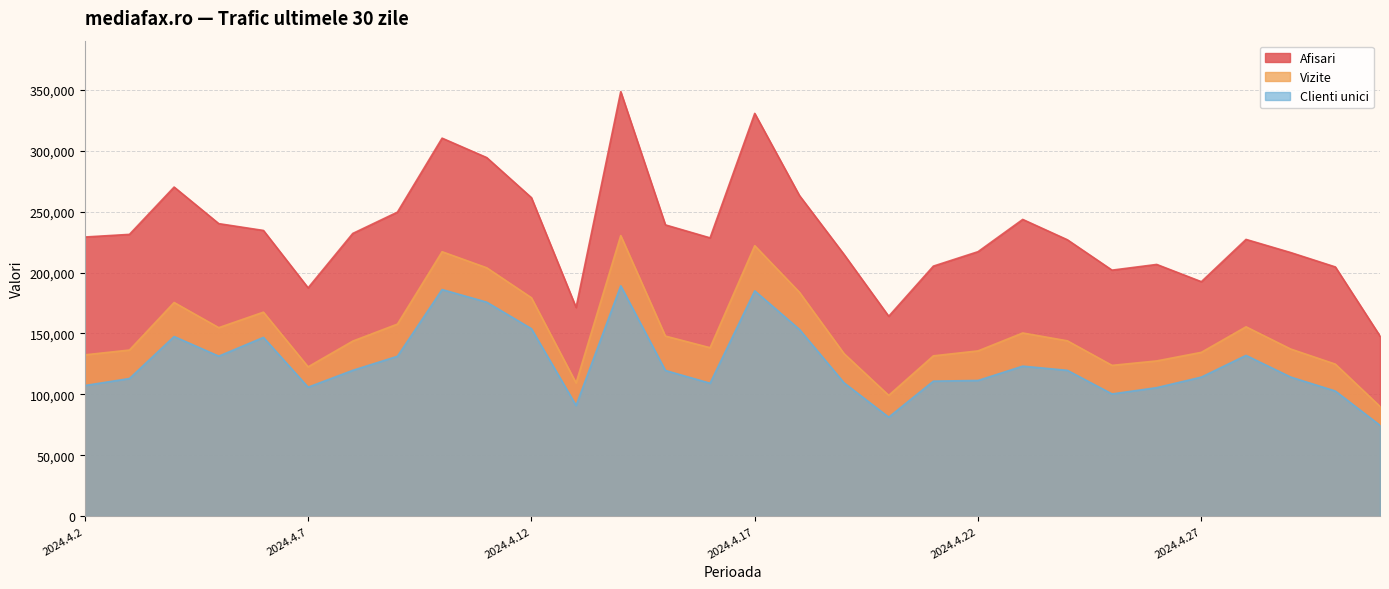

Which series changed the most between 2024.4.18 and 2024.4.25?

Afisari